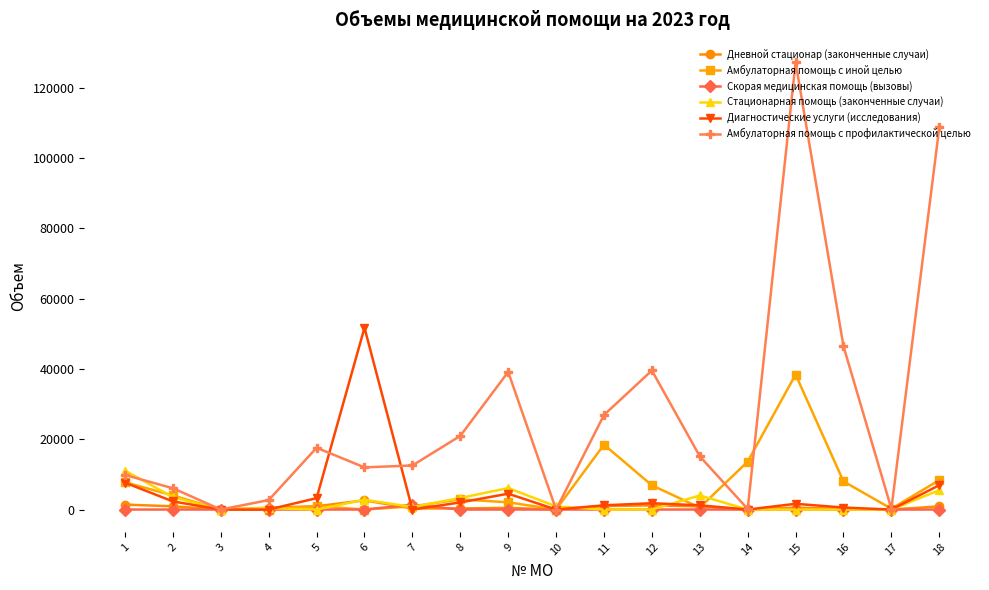

At which category does the chart reach its peak across all series?

15